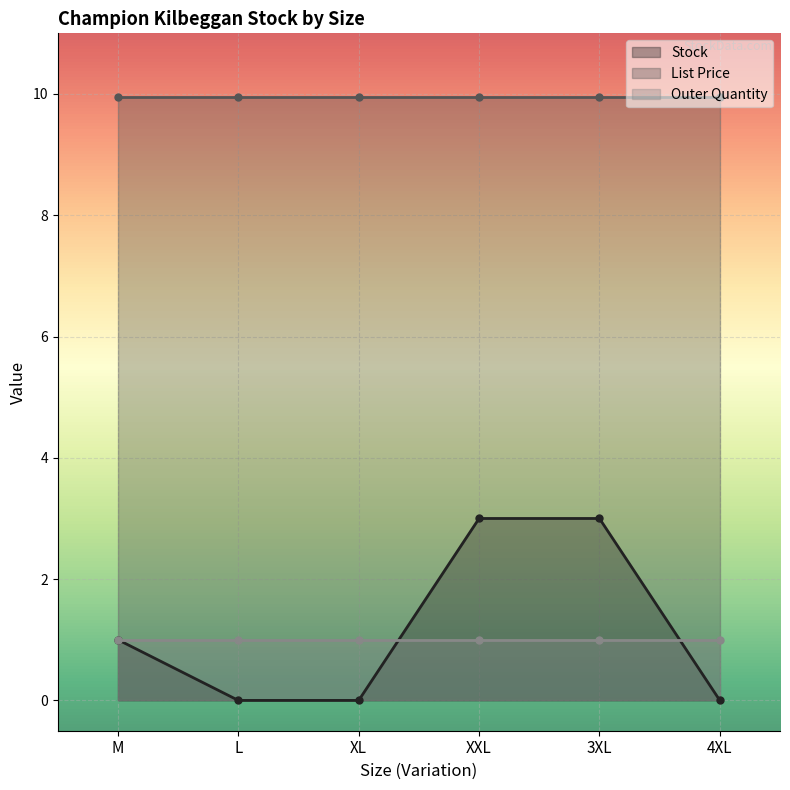

Is the value of Outer Quantity at XXL greater than the value of Stock at L?

Yes